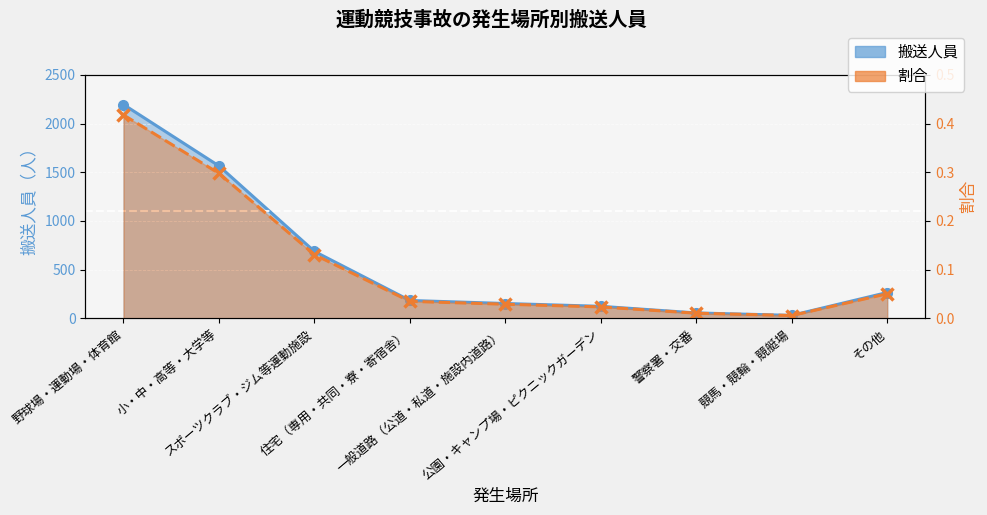

What is the difference between the second highest and second lowest values in the 割合 series?

0.3